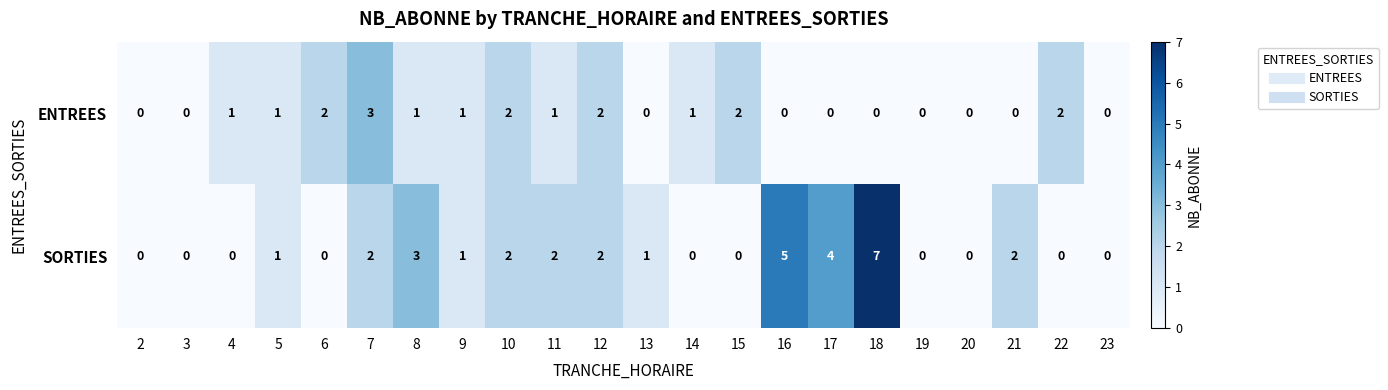

Rank the series at 16 from highest to lowest value.

SORTIES, ENTREES